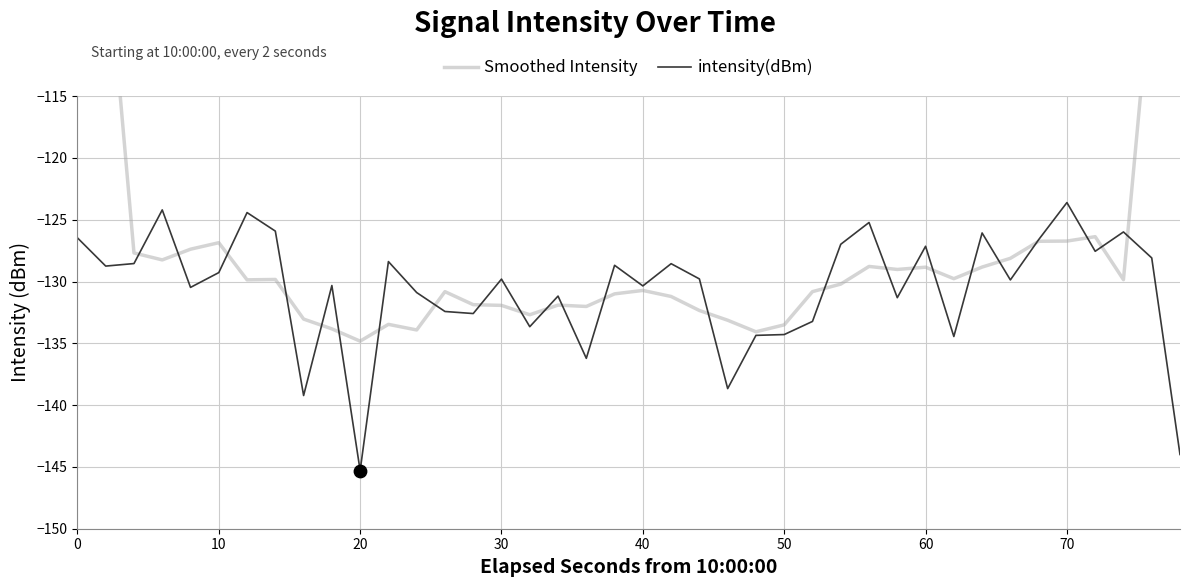

What are all the series names shown in the legend?

Smoothed Intensity, intensity(dBm)